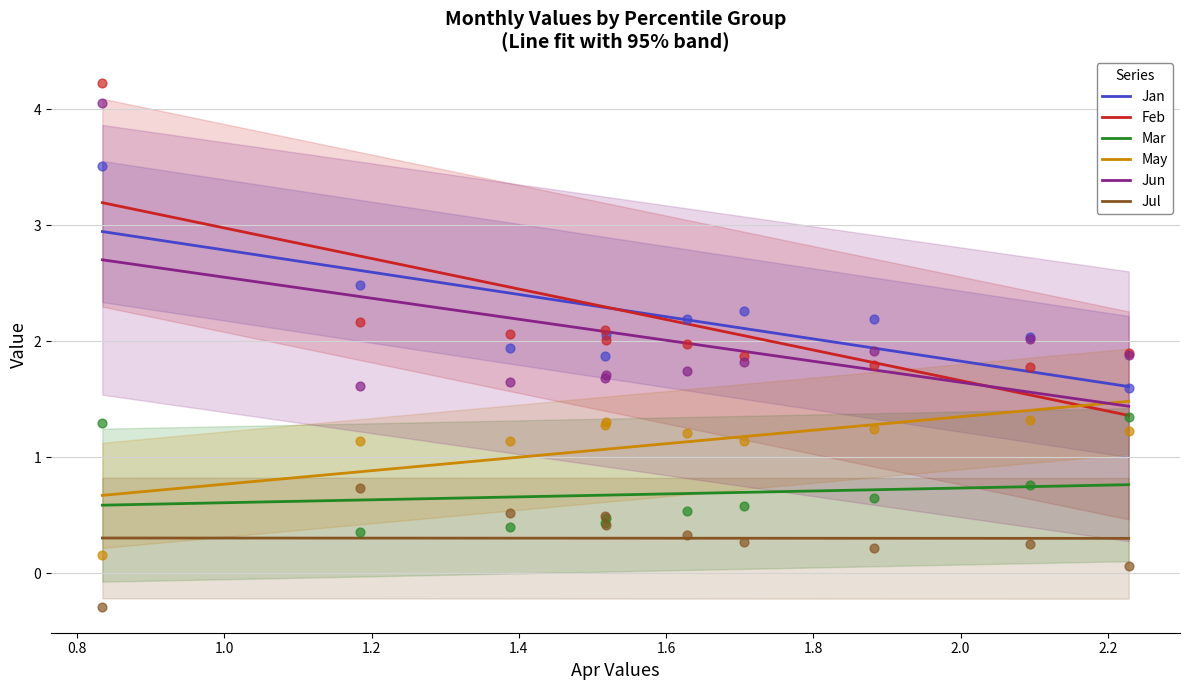

At how many categories does at least one series exceed 2?

7